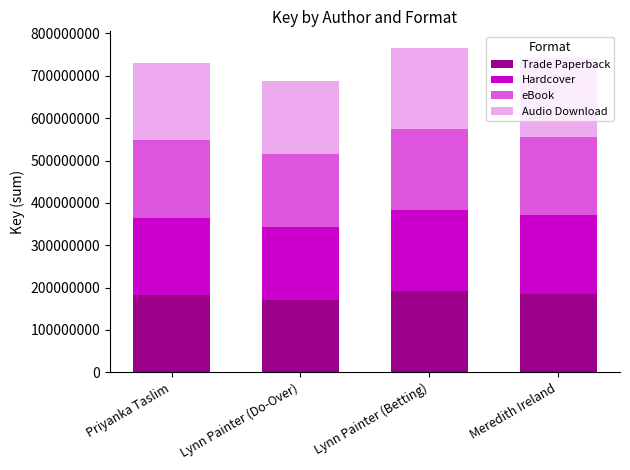

What is the maximum value for Trade Paperback?

191686640